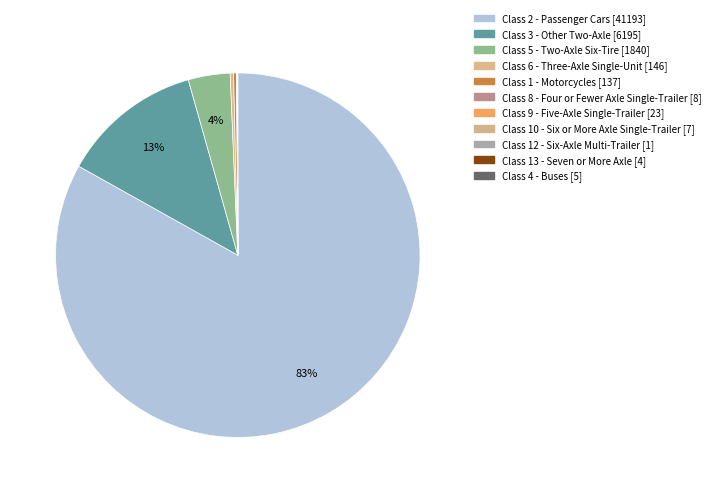

True or false: Class 12 - Six-Axle Multi-Trailer [1] accounts for 1% of the total.

False